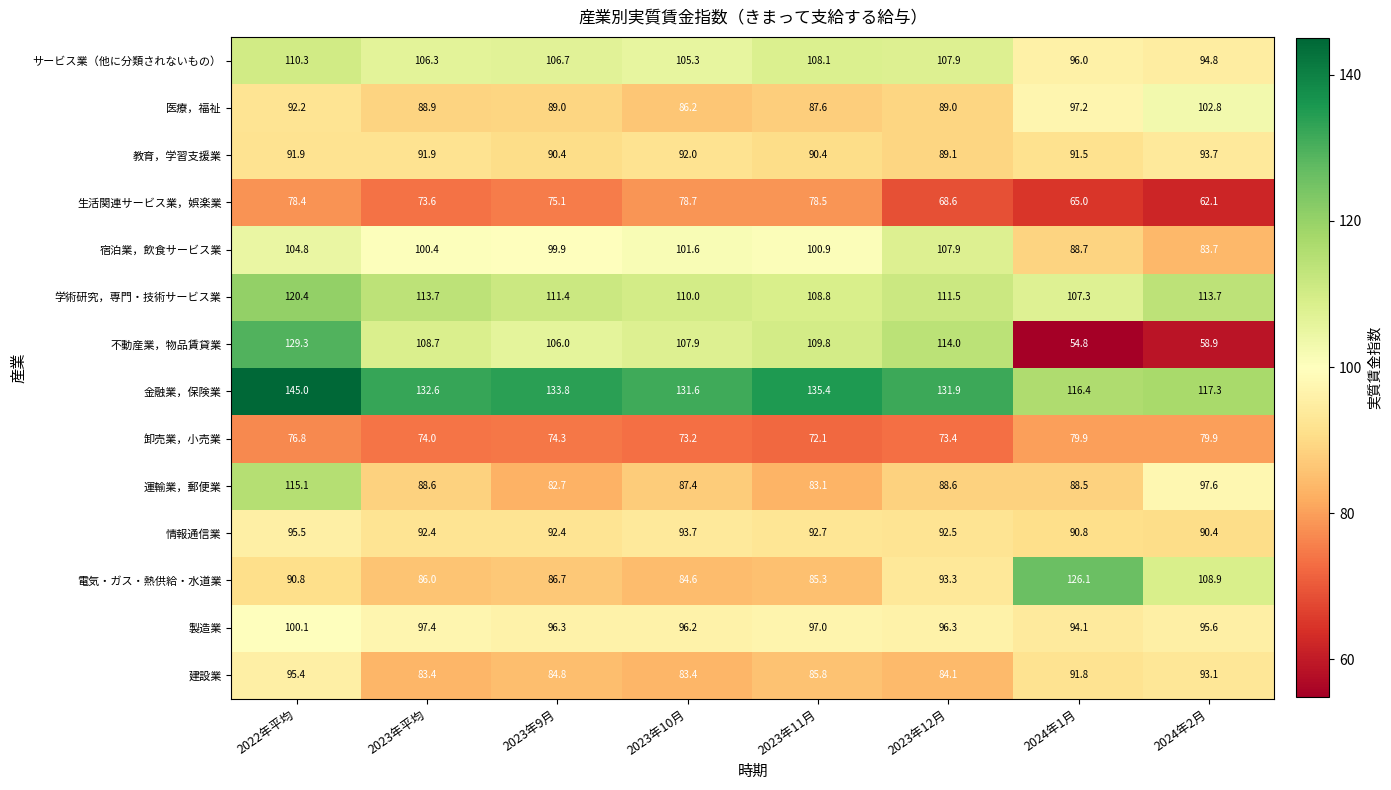

Which label corresponds to the smallest value in the chart?

2024年1月